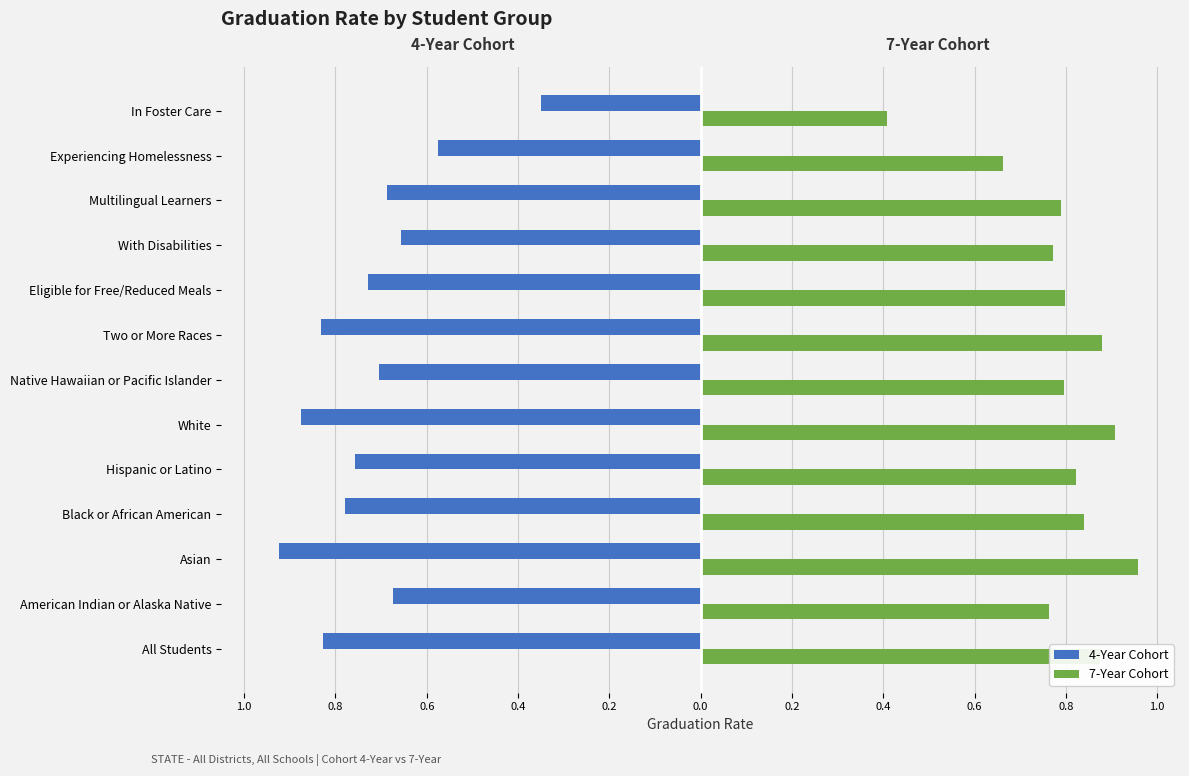

What are all the series names shown in the legend?

4-Year Cohort, 7-Year Cohort